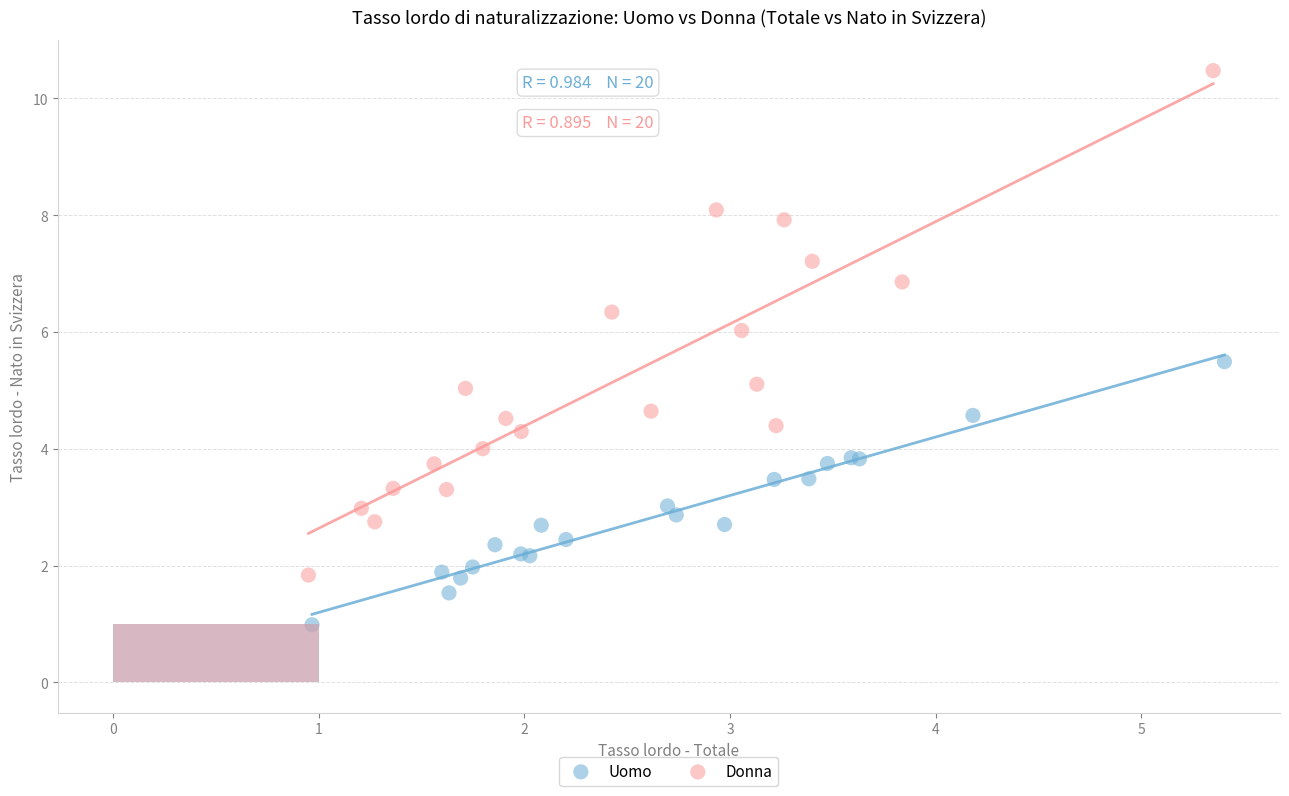

Which series contains the lowest Y value?

Uomo